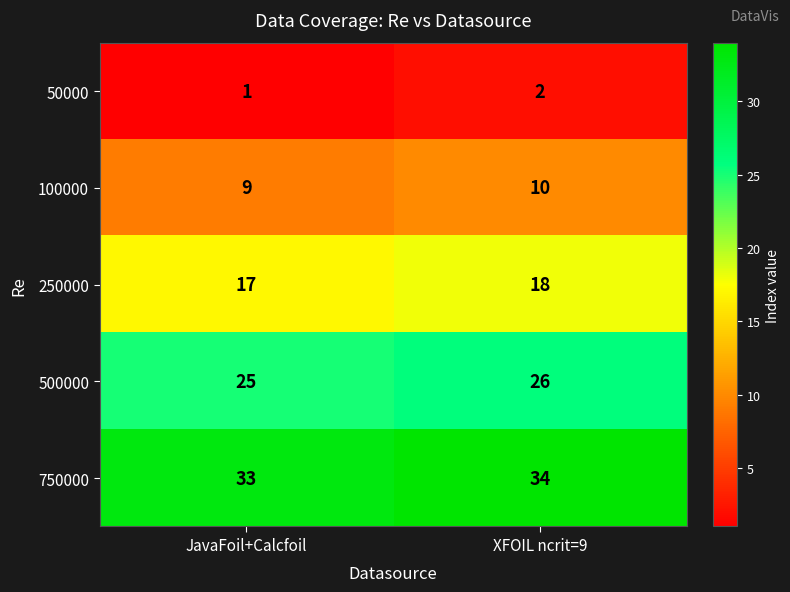

What is the average value of the 250000 series?

18